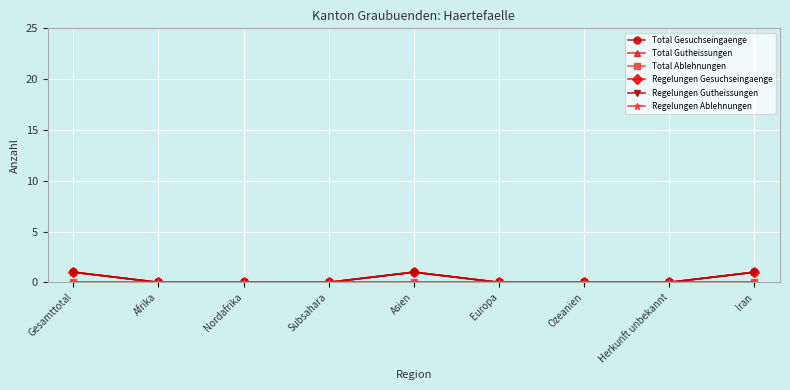

Reading right to left, transcribe all the data shown in this chart.

Total Gesuchseingaenge: Iran=1	Herkunft unbekannt=0	Ozeanien=0	Europa=0	Asien=1	Subsahara=0	Nordafrika=0	Afrika=0	Gesamttotal=1
Total Gutheissungen: Iran=1	Herkunft unbekannt=0	Ozeanien=0	Europa=0	Asien=1	Subsahara=0	Nordafrika=0	Afrika=0	Gesamttotal=1
Total Ablehnungen: Iran=0	Herkunft unbekannt=0	Ozeanien=0	Europa=0	Asien=0	Subsahara=0	Nordafrika=0	Afrika=0	Gesamttotal=0
Regelungen Gesuchseingaenge: Iran=1	Herkunft unbekannt=0	Ozeanien=0	Europa=0	Asien=1	Subsahara=0	Nordafrika=0	Afrika=0	Gesamttotal=1
Regelungen Gutheissungen: Iran=1	Herkunft unbekannt=0	Ozeanien=0	Europa=0	Asien=1	Subsahara=0	Nordafrika=0	Afrika=0	Gesamttotal=1
Regelungen Ablehnungen: Iran=0	Herkunft unbekannt=0	Ozeanien=0	Europa=0	Asien=0	Subsahara=0	Nordafrika=0	Afrika=0	Gesamttotal=0